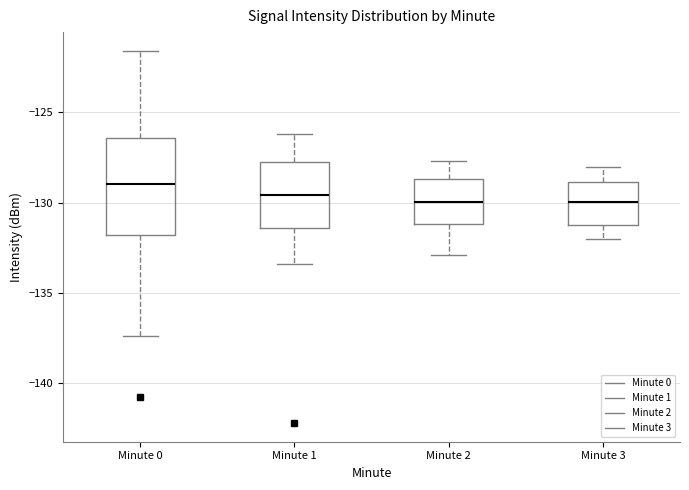

Reading left to right, transcribe this box plot: for each box, give where its median line is, the range the box spans, and where its two whiskers end, as read against the y-axis. The values are not printed on the chart, so give them approximately, as read against the axis.

Minute 0: median -129.0, box -132.0 to -126.5, whiskers -137.5 to -121.5
Minute 1: median -129.5, box -131.5 to -127.5, whiskers -133.5 to -126.0
Minute 2: median -130.0, box -131.0 to -128.5, whiskers -133.0 to -127.5
Minute 3: median -130.0, box -131.0 to -129.0, whiskers -132.0 to -128.0